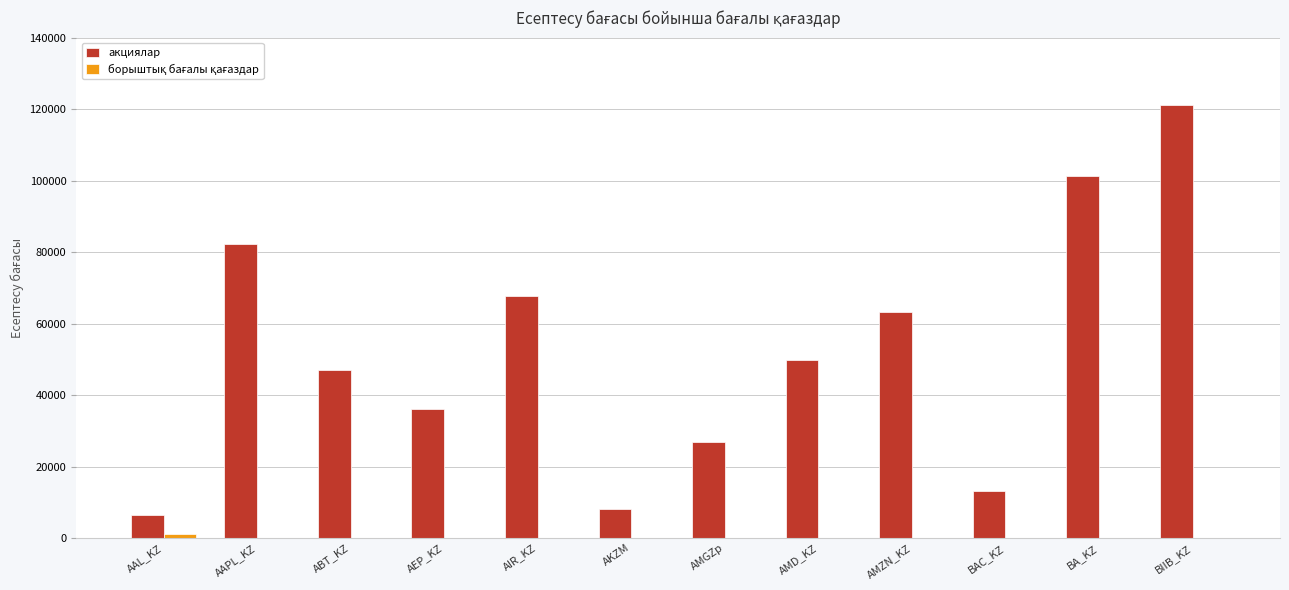

Is it true that акциялар equals 26850.0 at AMGZp?

True